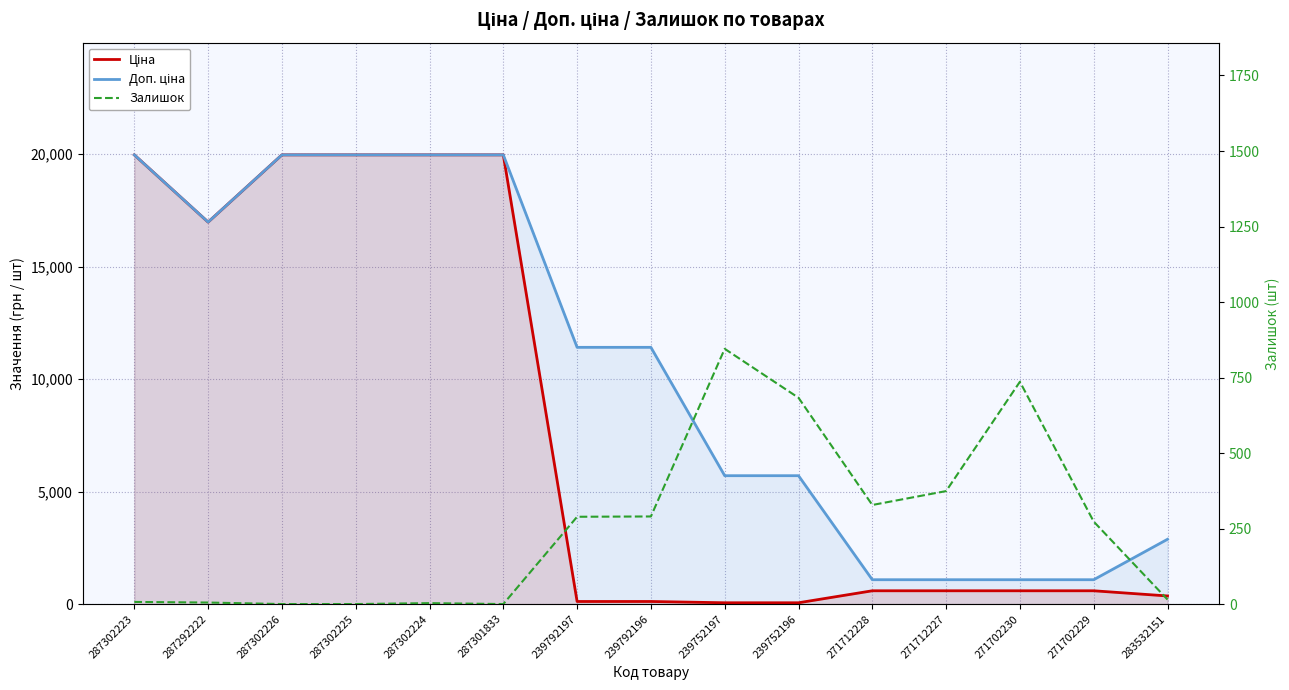

Rank the series at 287301833 from lowest to highest value.

Залишок, Ціна, Доп. ціна